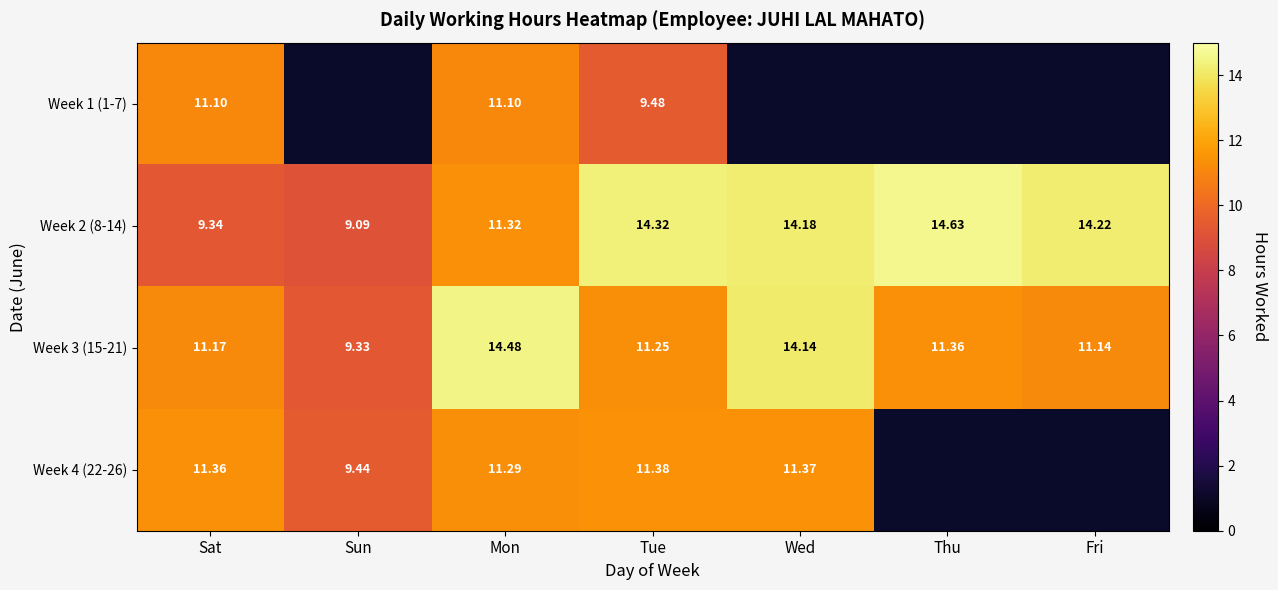

What is the approximate value of Week 3 (15-21) at Wed?

14.1